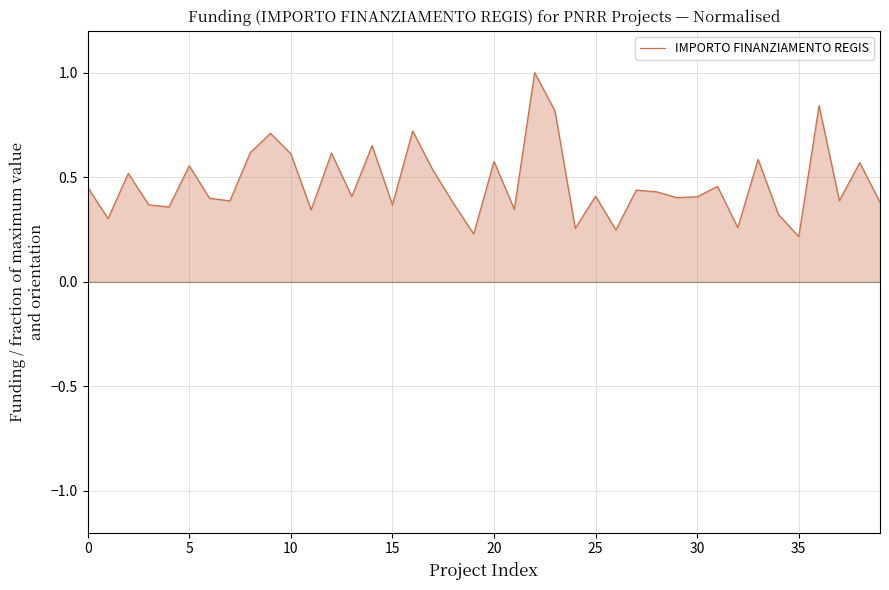

What is the maximum value shown in the chart?

1.0